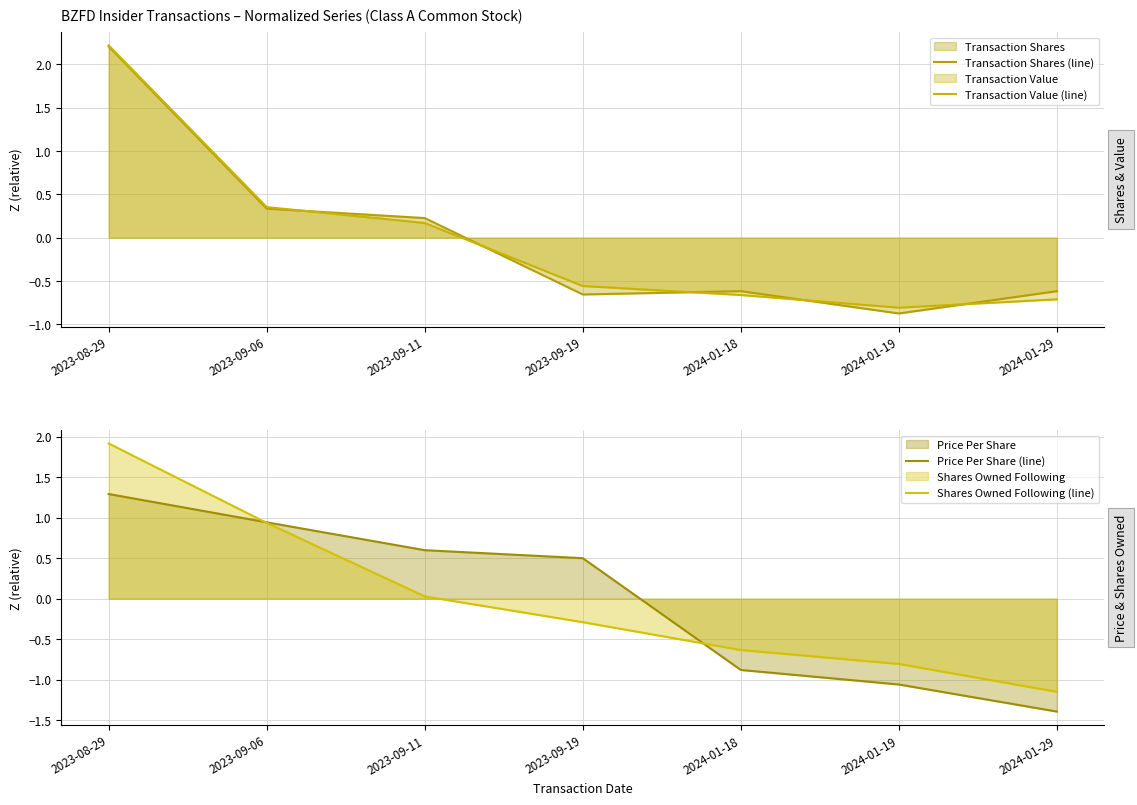

At which label does Transaction Shares (line) reach its peak?

2023-08-29